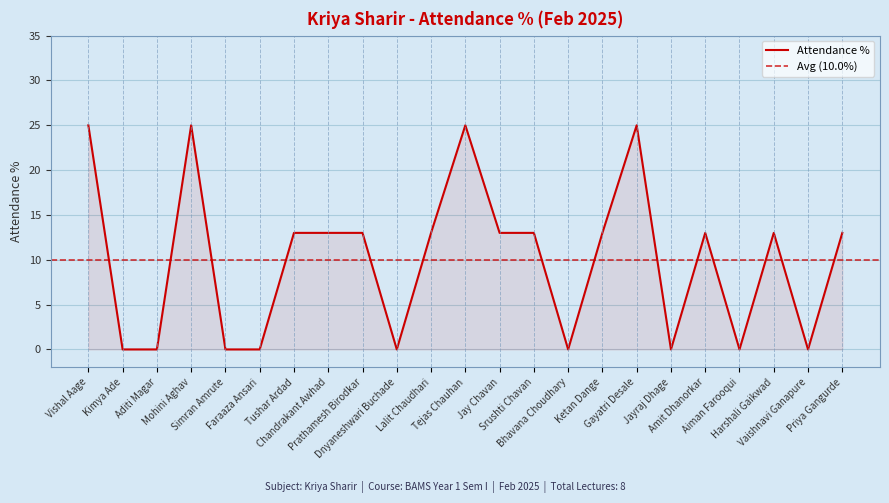

What is the label of the 5th point from the left?

Simran Amrute